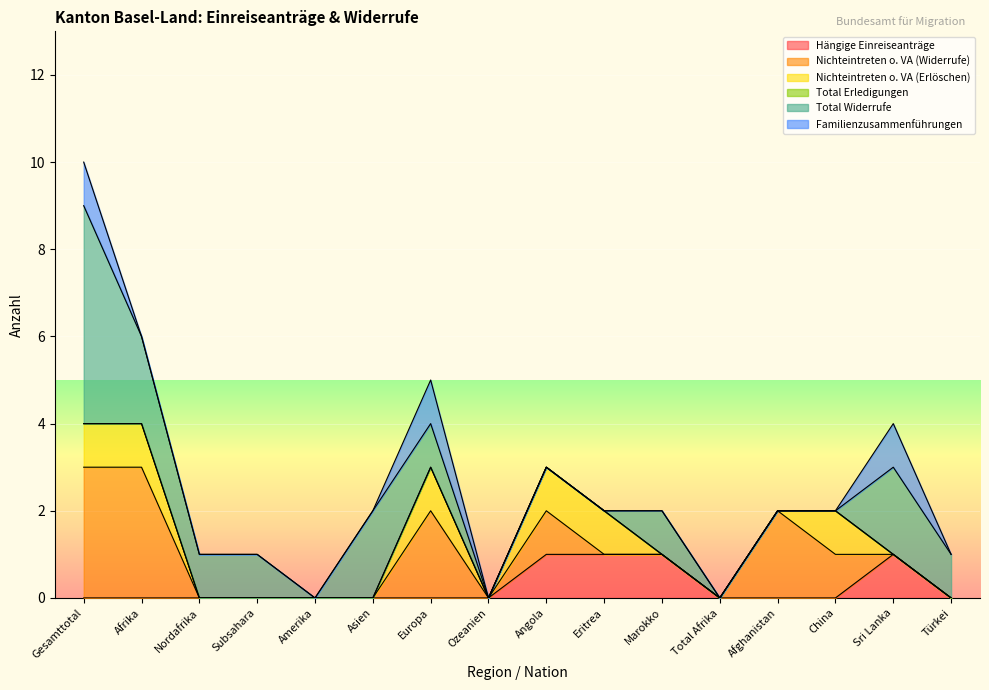

Does the chart display data point markers on the line(s)?

No